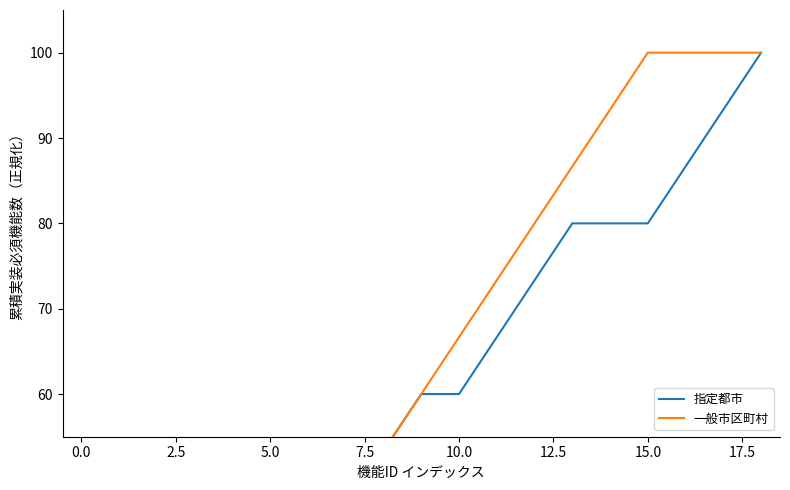

True or false: 一般市区町村 has a value of 33.3 at 7.5.

True